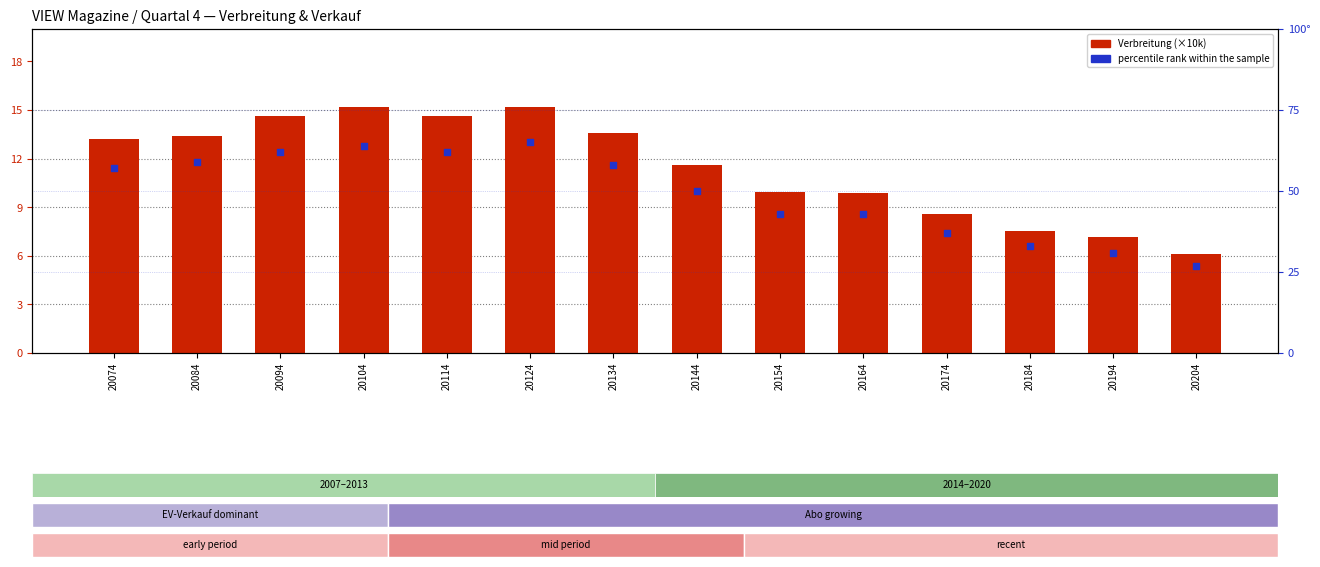

Which series reaches the maximum Y coordinate?

percentile rank within the sample